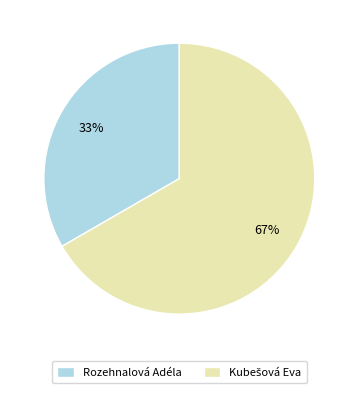

Is there any slice that represents more than half of the pie?

Yes